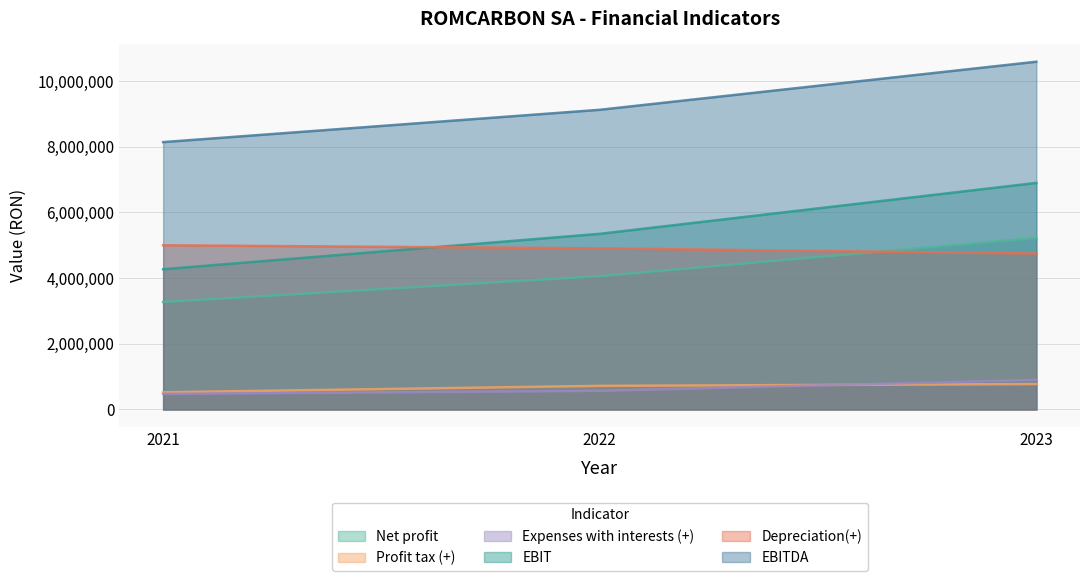

The Net profit series shows 6365331 at 2022. True or false?

False